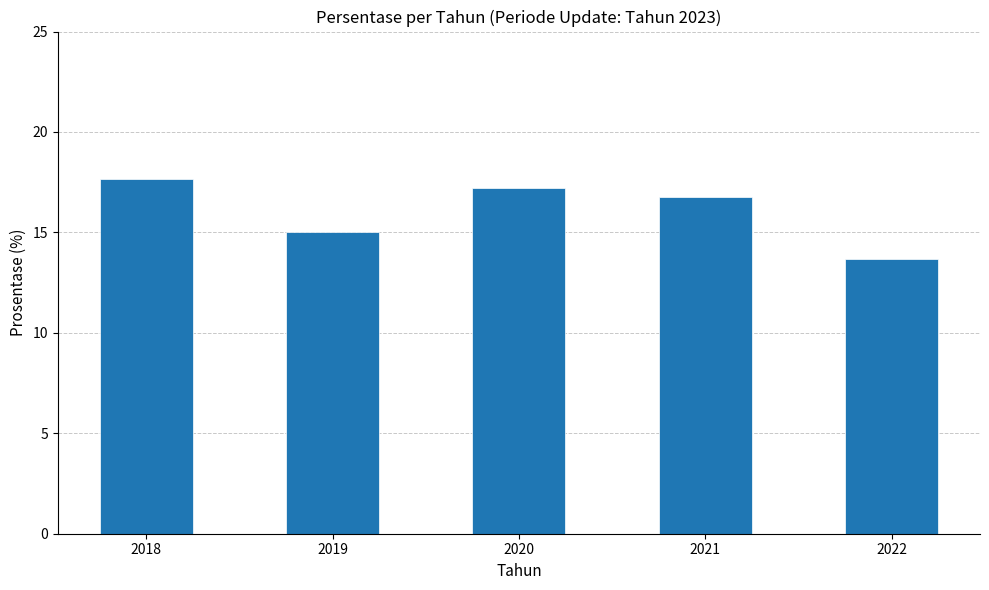

True or false: the data shows 6.4 at 2021.

False